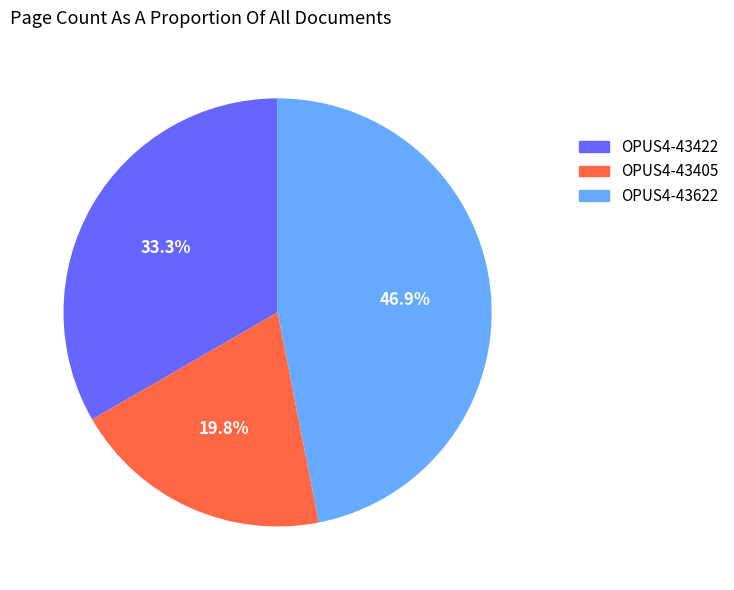

True or false: OPUS4-43622 accounts for 47% of the total.

True